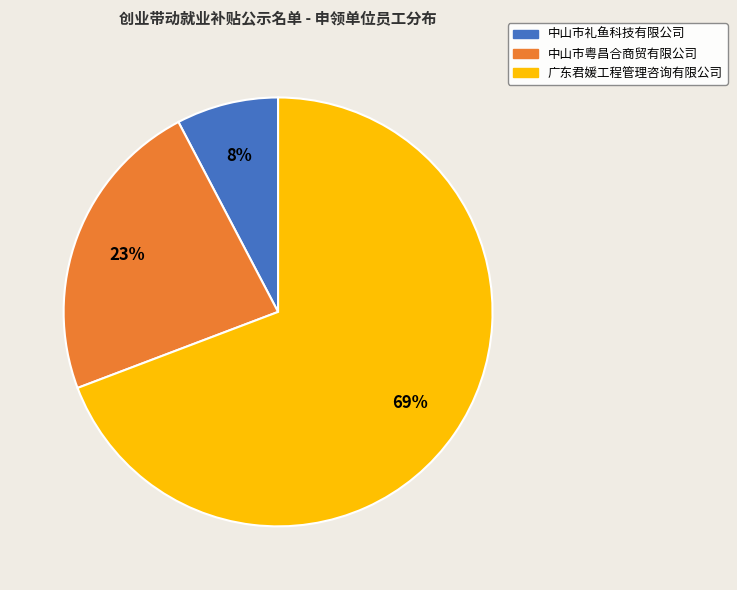

Is it true that 中山市礼鱼科技有限公司 is 8% of the pie?

True